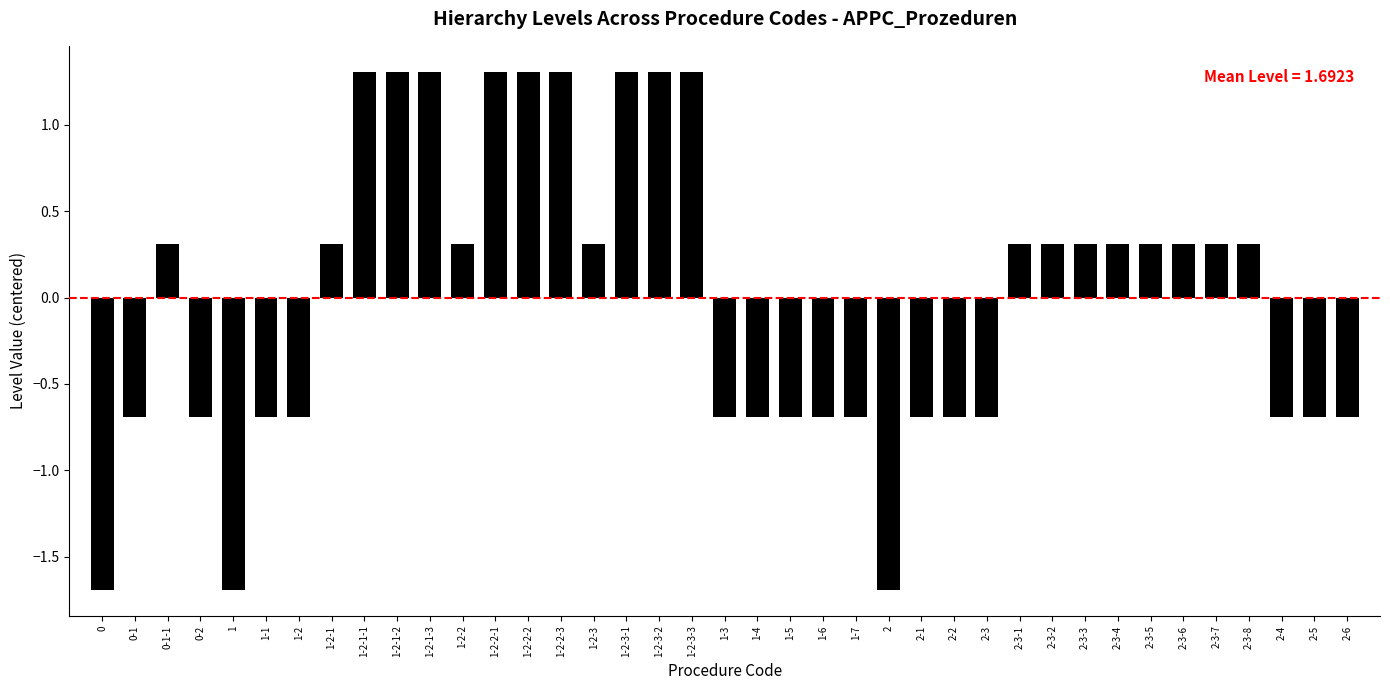

Is it true that the value at 0 is -1.7?

True